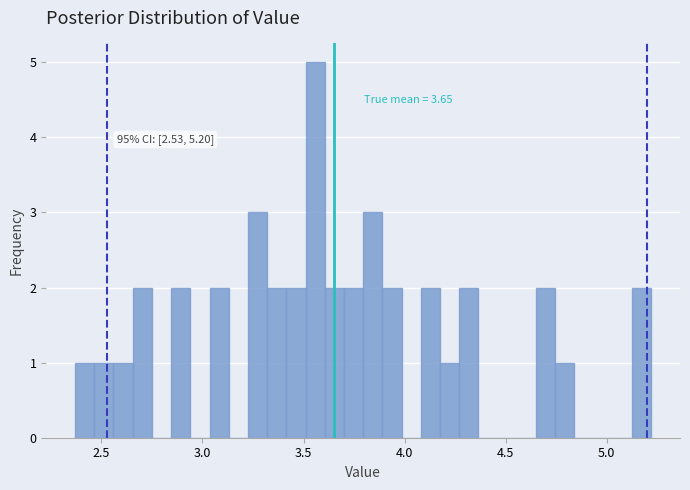

Read against the x-axis, roughly where is the centre of the tallest bar?

3.55